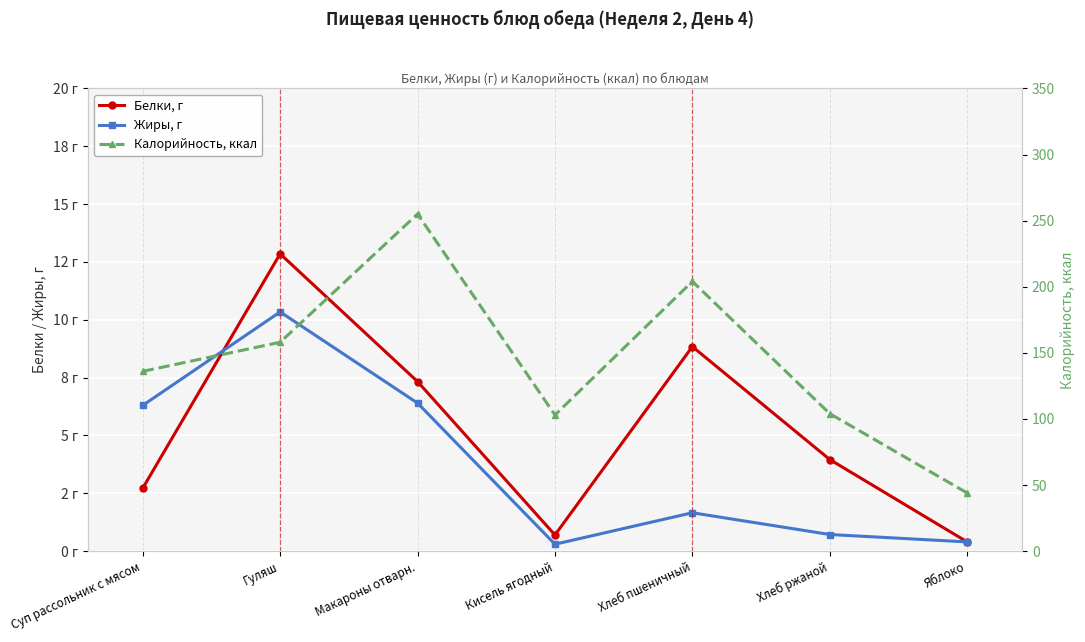

Rank the categories by Жиры, г value from lowest to highest.

Кисель ягодный, Яблоко, Хлеб ржаной, Хлеб пшеничный, Суп рассольник с мясом, Макароны отварн., Гуляш